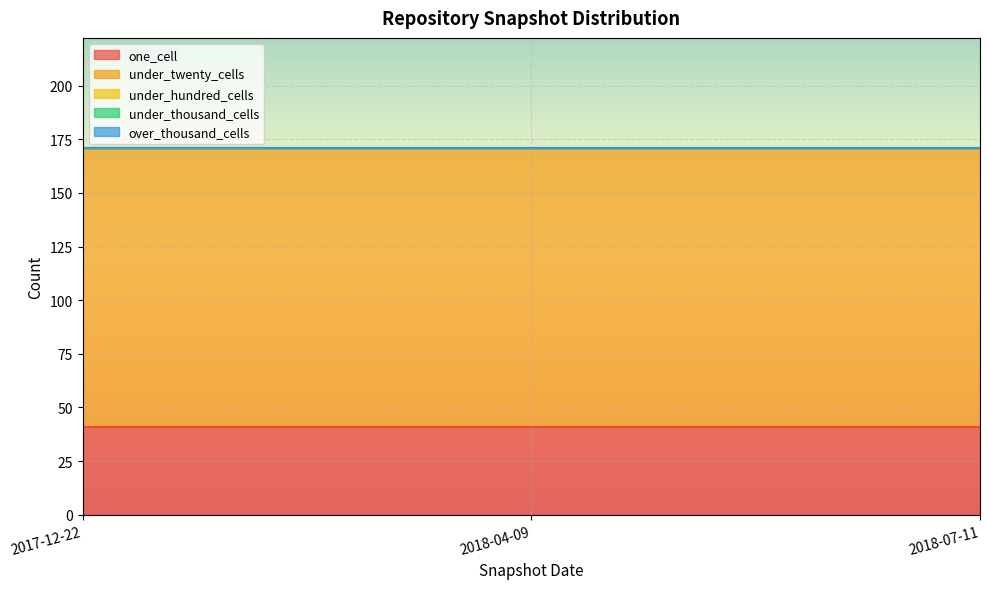

What are all the series names shown in the legend?

one_cell, under_twenty_cells, under_hundred_cells, under_thousand_cells, over_thousand_cells